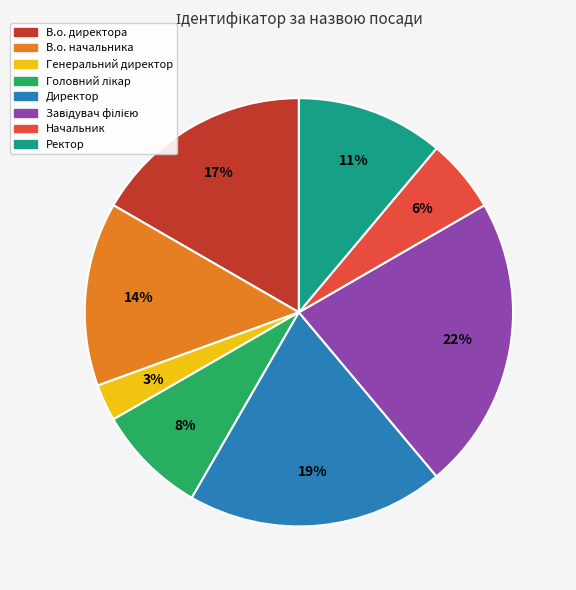

Count the number of slices in the pie.

8